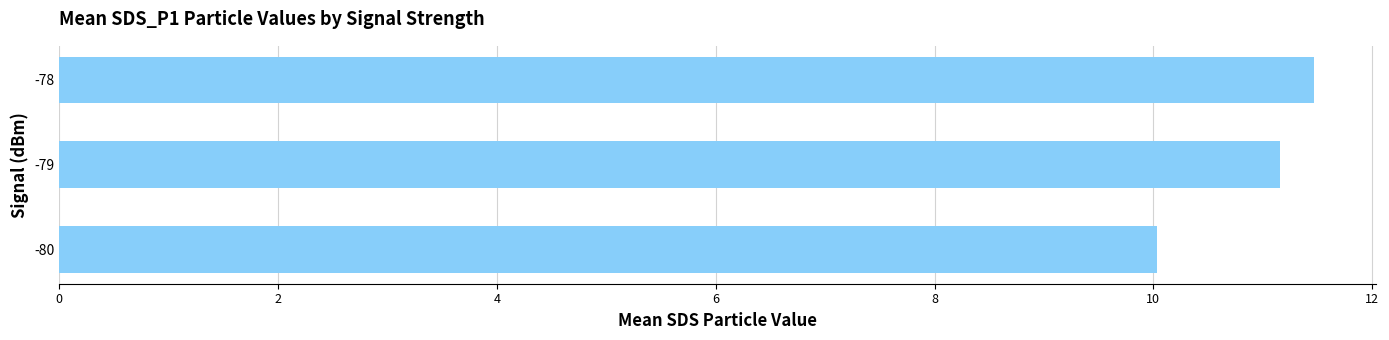

The value of SDS_P1 at -79 is 11.2. True or false?

True